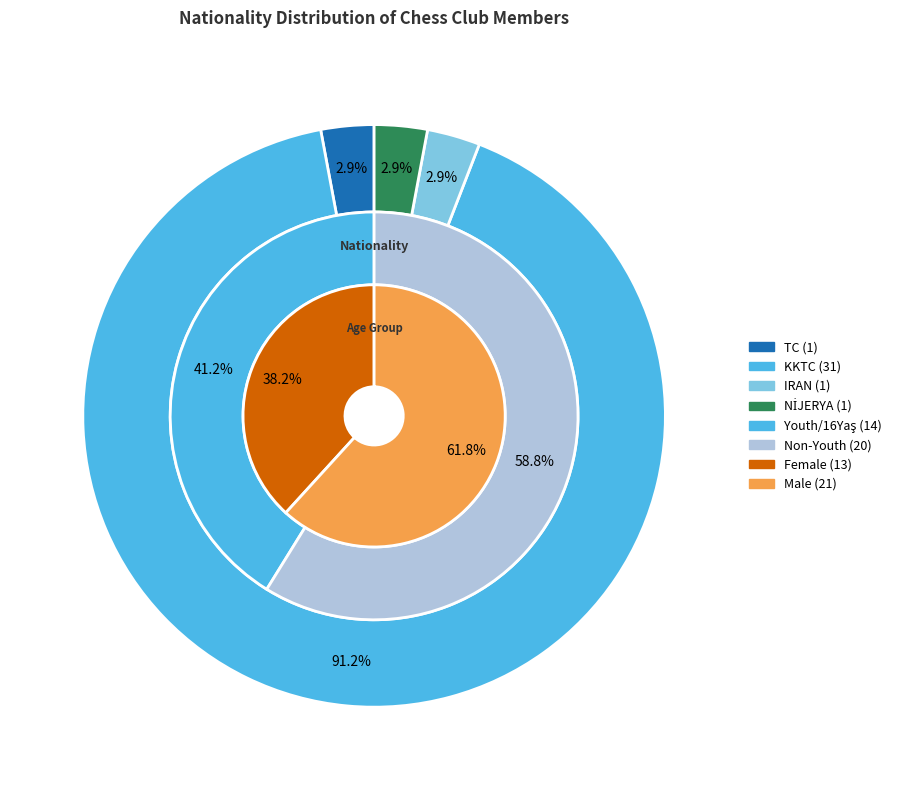

How many slices are in this pie chart?

4